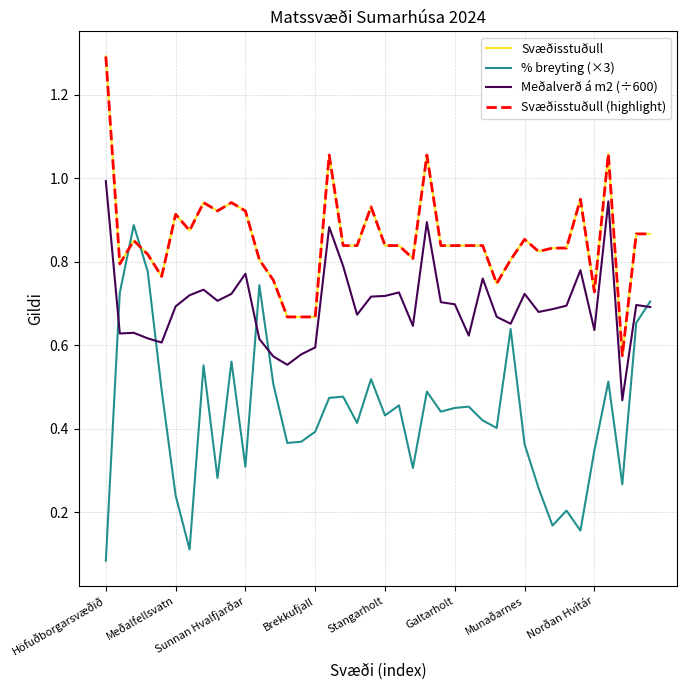

Rank the series by their maximum value, from lowest to highest.

% breyting (×3), Meðalverð á m2 (÷600), Svæðisstuðull, Svæðisstuðull (highlight)